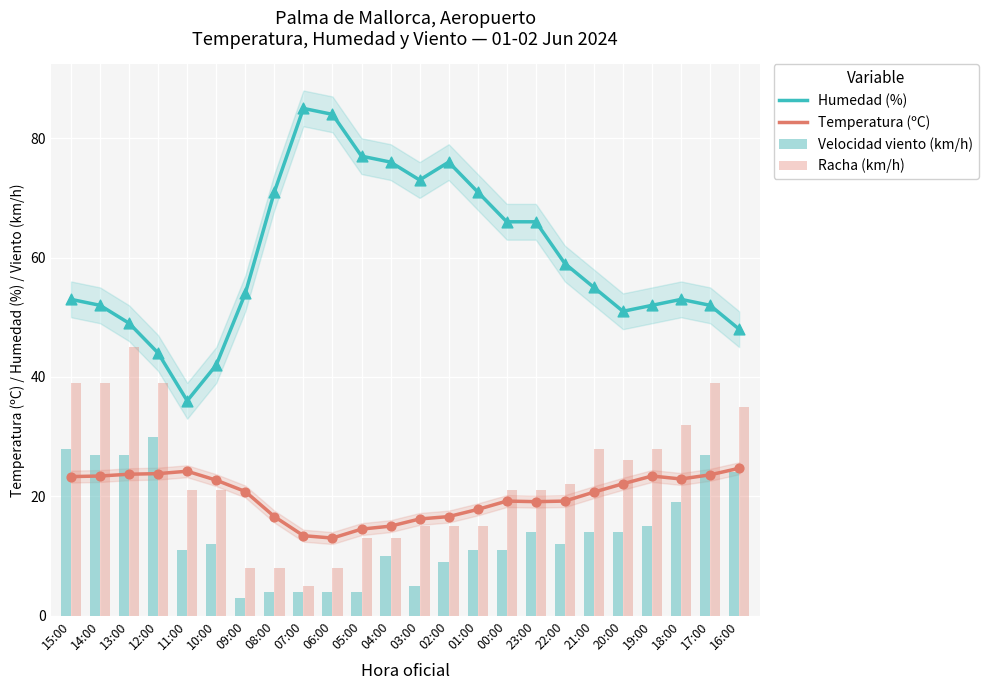

At which category is the sum across all series the highest?

13:00